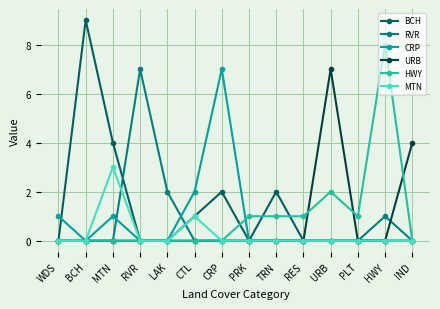

How many categories are shown in the chart?

14